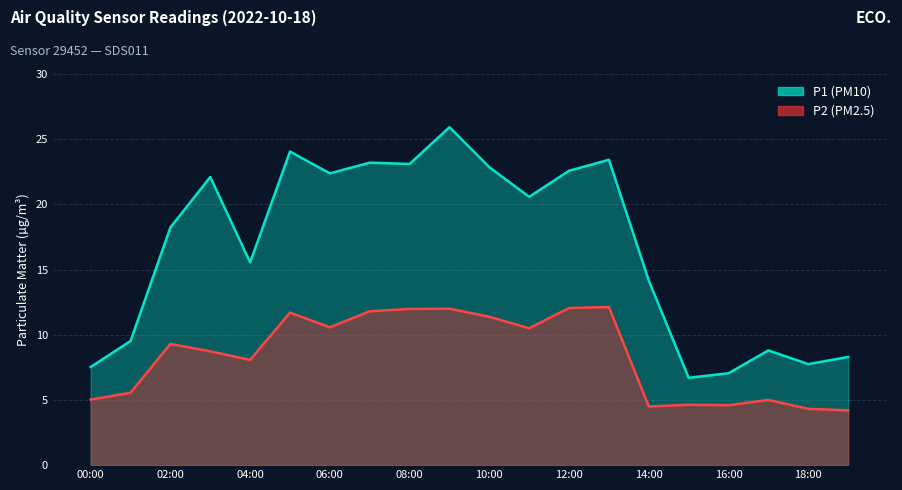

Rank the series at 12:00 from highest to lowest value.

P1, P2